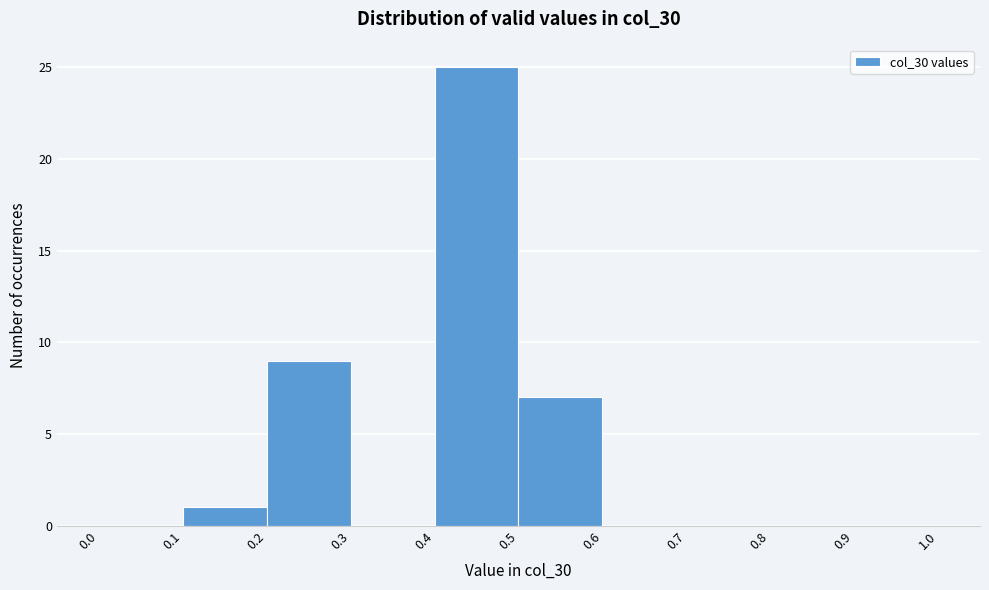

What is the height of the bar covering 0.1 to 0.2 on the x-axis? The values are not printed on the chart, so give them approximately, as read against the axis.

1